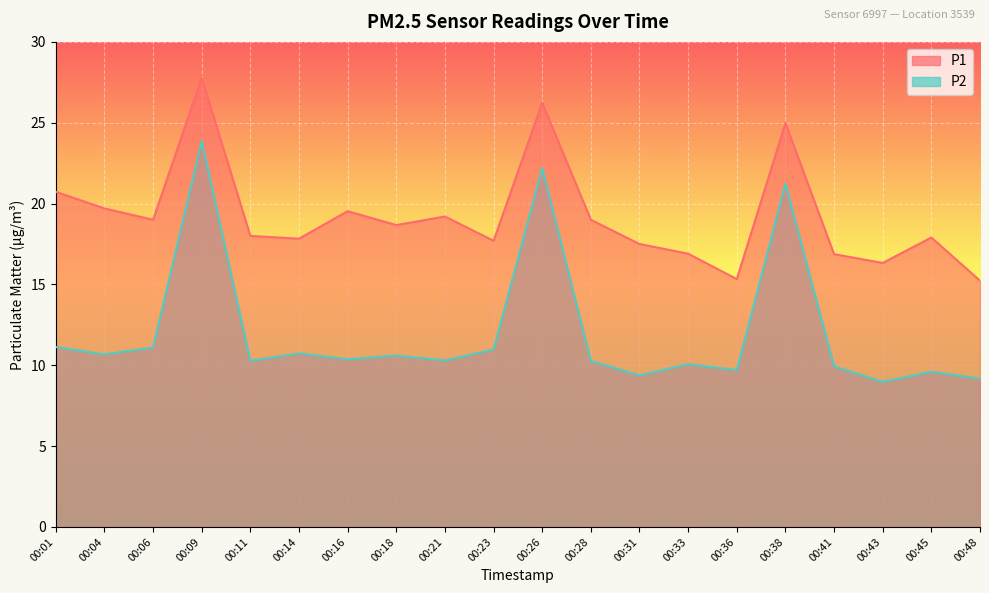

True or false: P1 and P2 cross at least once.

False